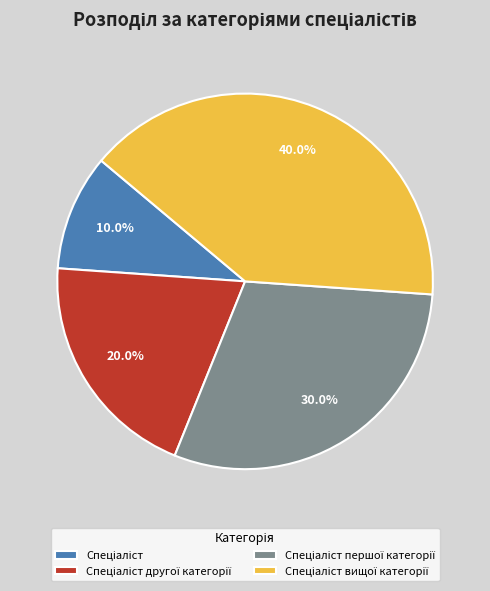

Is there a majority slice in this chart?

No